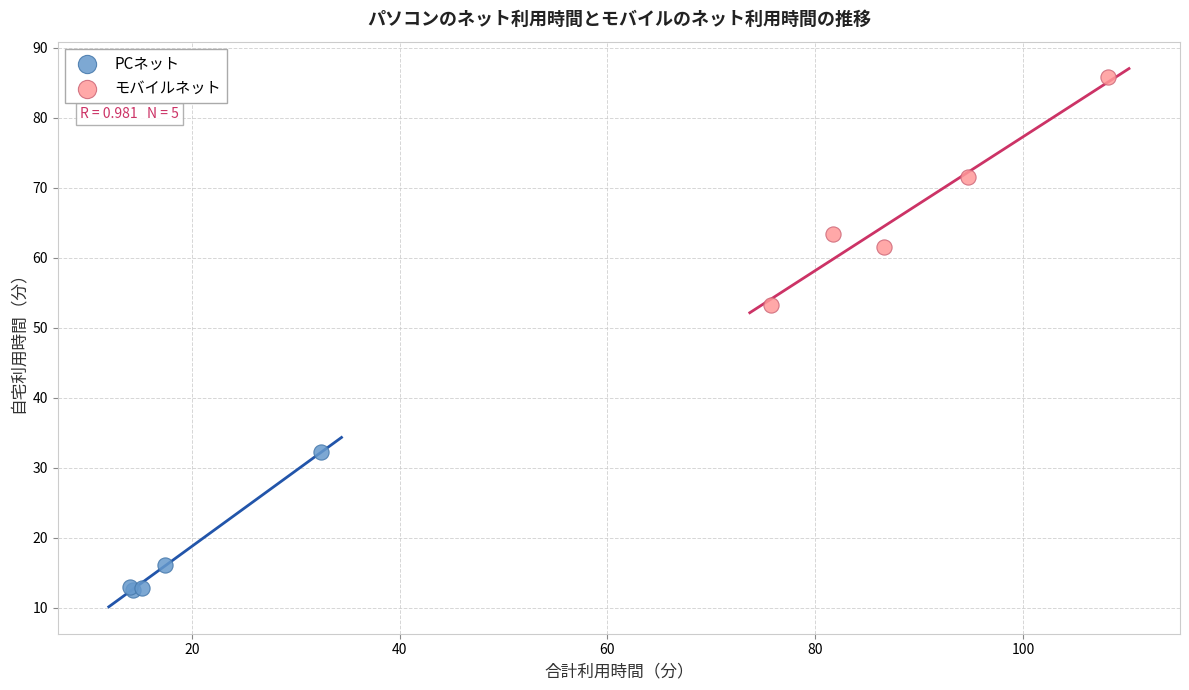

Which series reaches the maximum Y coordinate?

モバイルネット